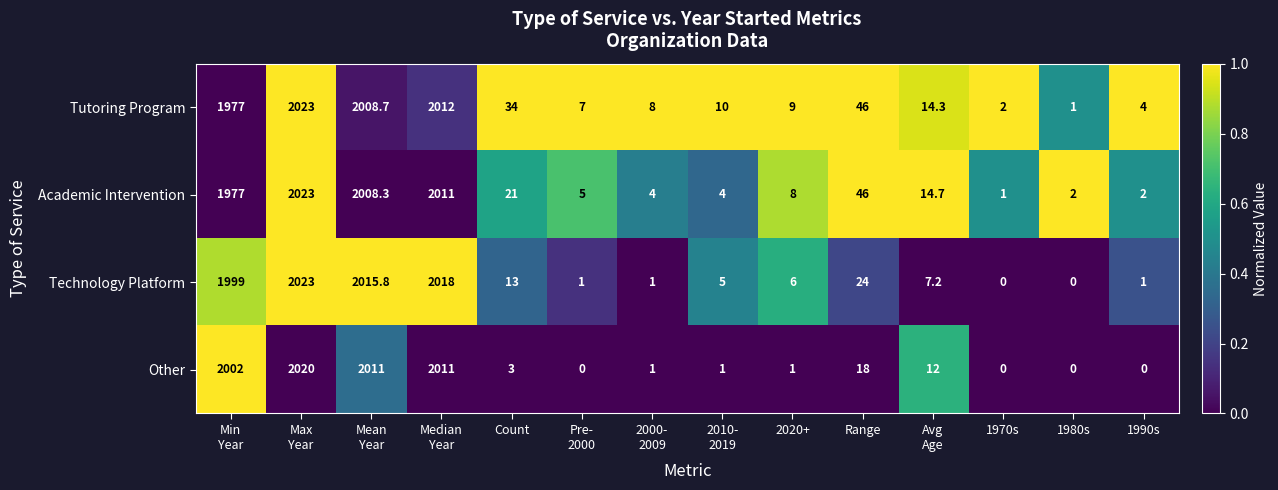

What is the difference between the maximum and minimum values in the Academic Intervention series?

2022.0